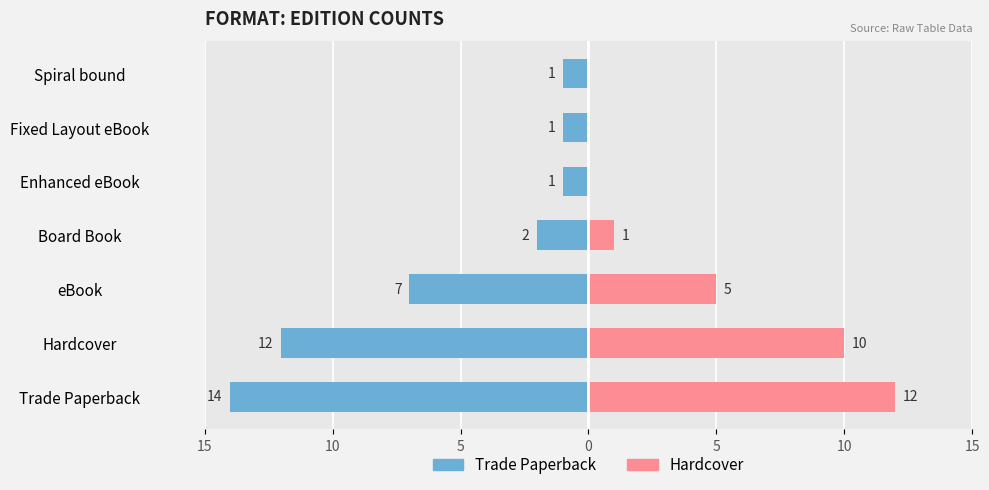

Are the bars grouped side by side (vs. stacked)?

Yes